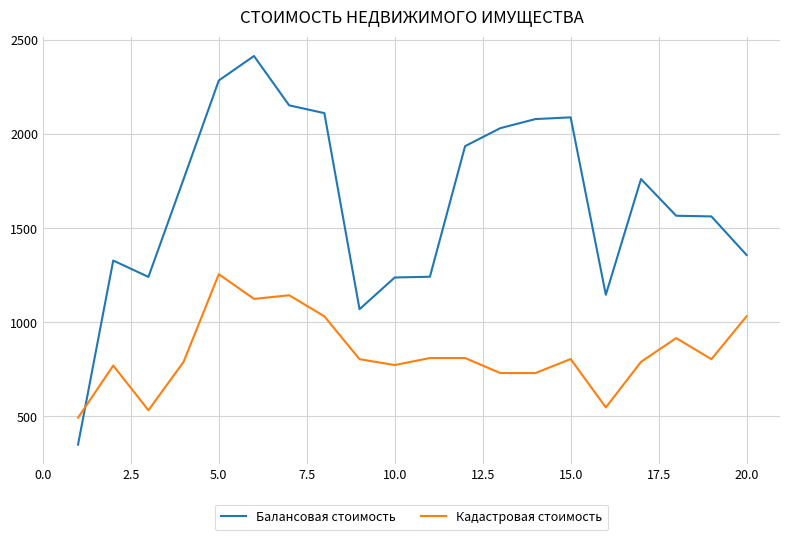

Does the chart display data point markers on the line(s)?

No